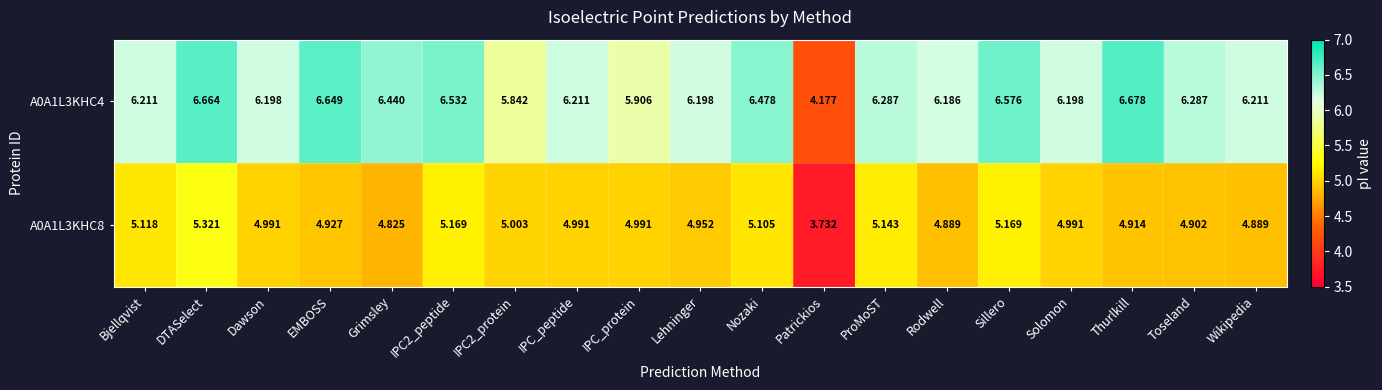

Which category has the lowest value across all series?

Patrickios